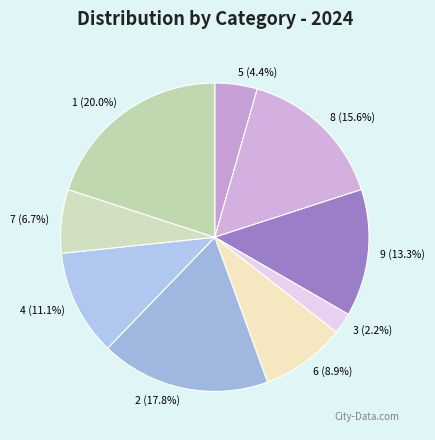

Is 3 the majority of the pie?

No